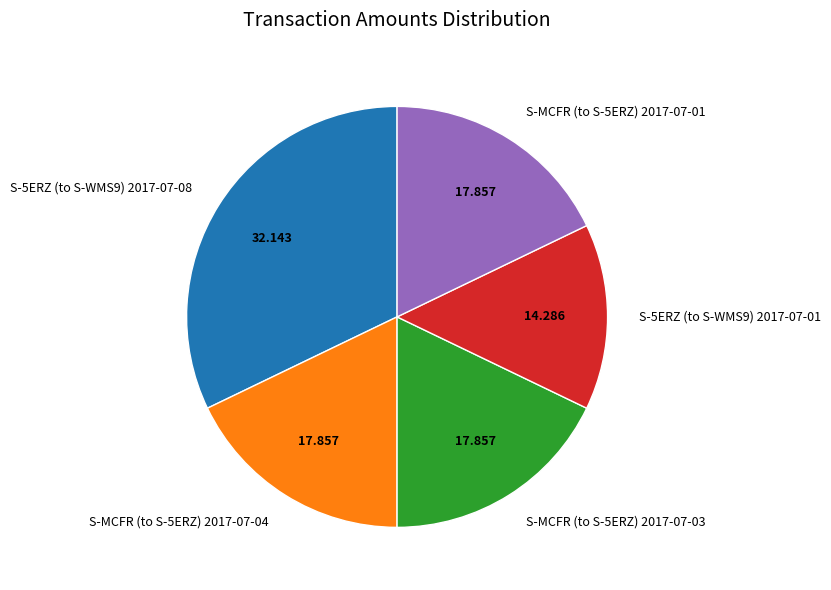

Count the number of slices in the pie.

5